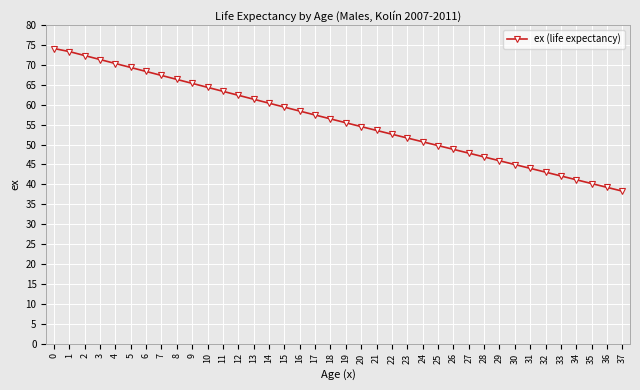

What is the difference between the values at 9 and 25?

15.6